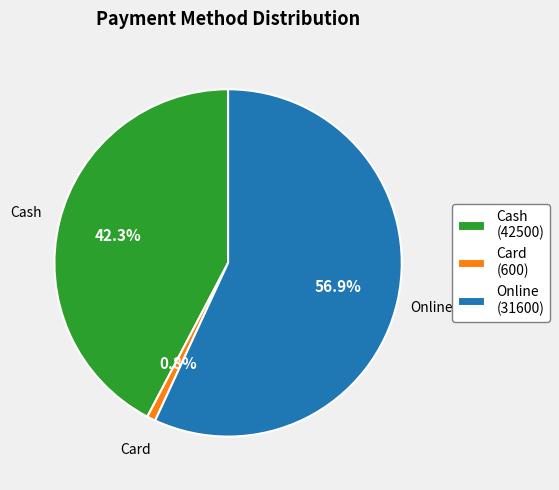

Which has a higher value, Online (31600) or Card (600)?

Online (31600)